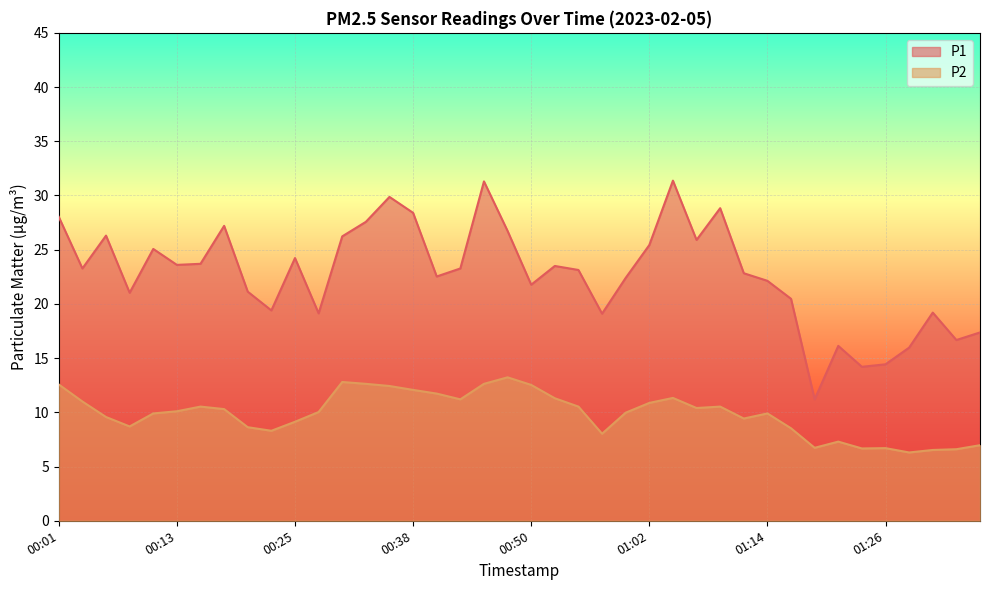

Reading left to right, what are all the values shown in this chart?

P1: 00:01=28.0	00:03=23.3	00:06=26.3	00:08=21.0	00:11=25.1	00:13=23.6	00:16=23.7	00:18=27.2	00:21=21.1	00:23=19.4	00:25=24.2	00:28=19.1	00:30=26.2	00:33=27.6	00:35=29.9	00:38=28.4	00:40=22.5	00:42=23.3	00:45=31.3	00:47=26.7	00:50=21.8	00:52=23.5	00:55=23.1	00:57=19.1	00:59=22.4	01:02=25.4	01:04=31.4	01:07=25.9	01:09=28.8	01:12=22.8	01:14=22.1	01:17=20.5	01:19=11.2	01:21=16.1	01:24=14.2	01:26=14.4	01:29=16.0	01:31=19.2	01:34=16.7	01:36=17.4
P2: 00:01=12.6	00:03=11.0	00:06=9.6	00:08=8.7	00:11=9.9	00:13=10.1	00:16=10.5	00:18=10.3	00:21=8.6	00:23=8.3	00:25=9.1	00:28=10.0	00:30=12.8	00:33=12.6	00:35=12.4	00:38=12.1	00:40=11.7	00:42=11.2	00:45=12.6	00:47=13.2	00:50=12.5	00:52=11.3	00:55=10.5	00:57=8.0	00:59=10.0	01:02=10.9	01:04=11.3	01:07=10.4	01:09=10.5	01:12=9.4	01:14=9.9	01:17=8.5	01:19=6.7	01:21=7.3	01:24=6.7	01:26=6.7	01:29=6.3	01:31=6.5	01:34=6.6	01:36=7.0